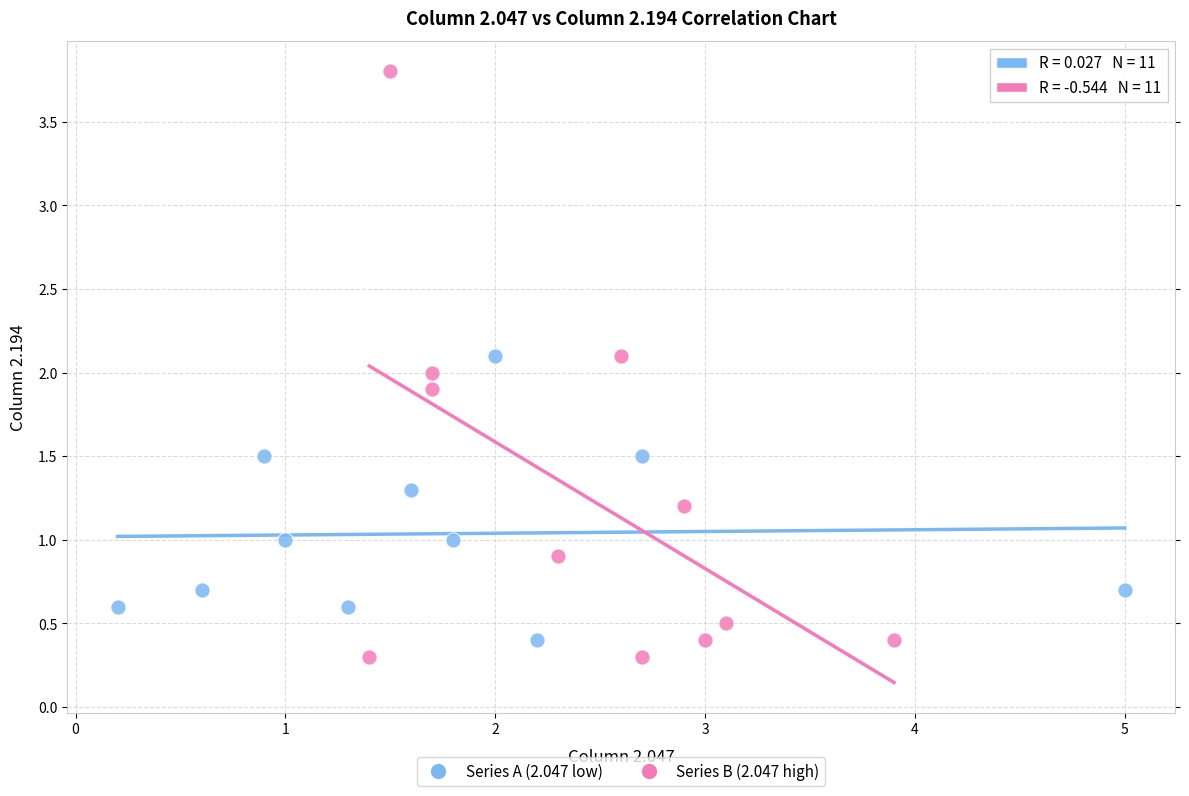

Which series contains the highest Y value?

Series B (2.047 high)